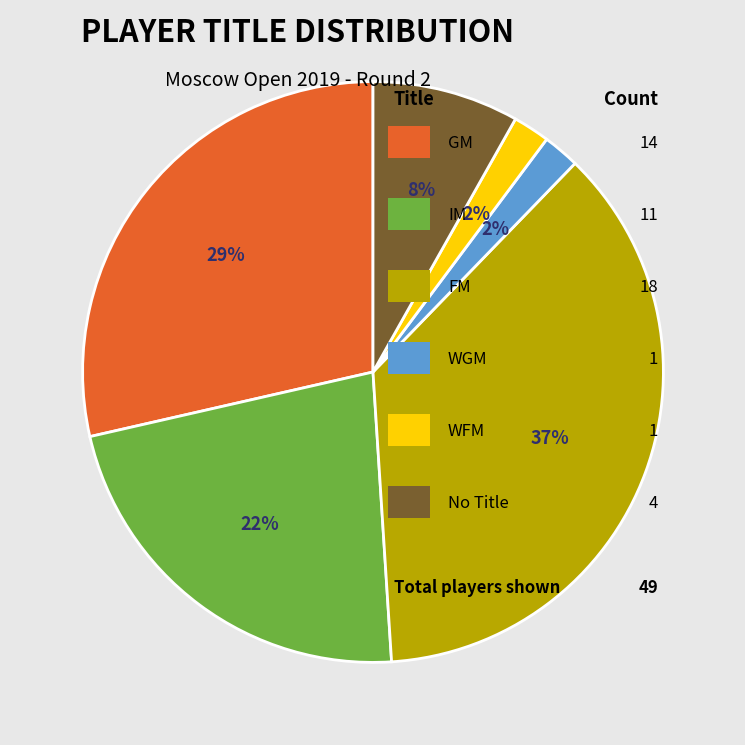

Is there any slice that represents more than half of the pie?

No